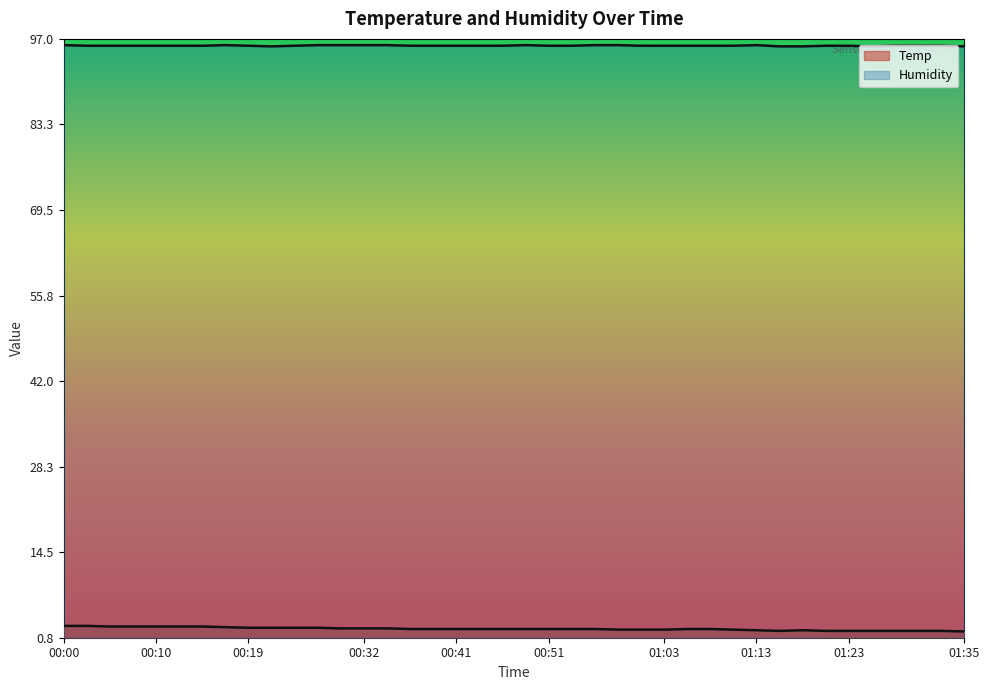

Does the chart display data point markers on the line(s)?

No